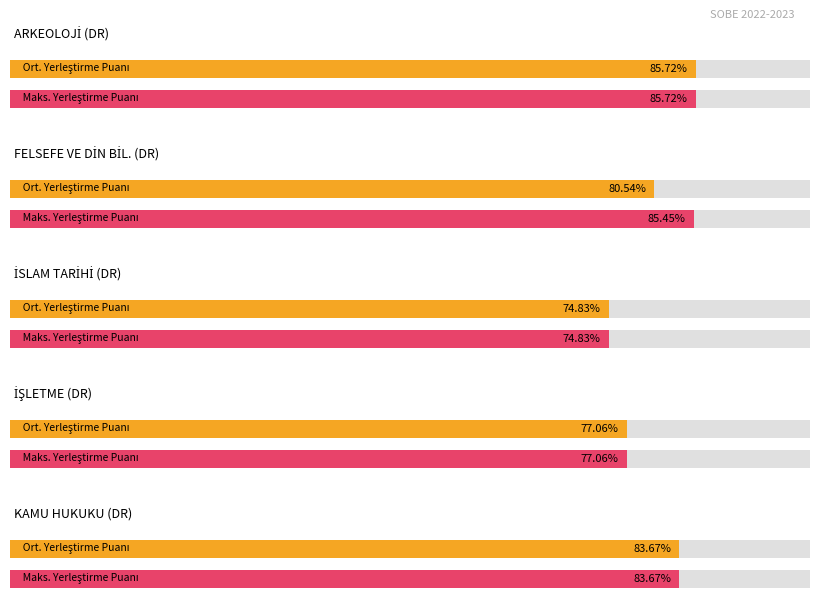

What is the difference between the maximum and minimum values in the Max Yerleştirme Puanı series?

10.9